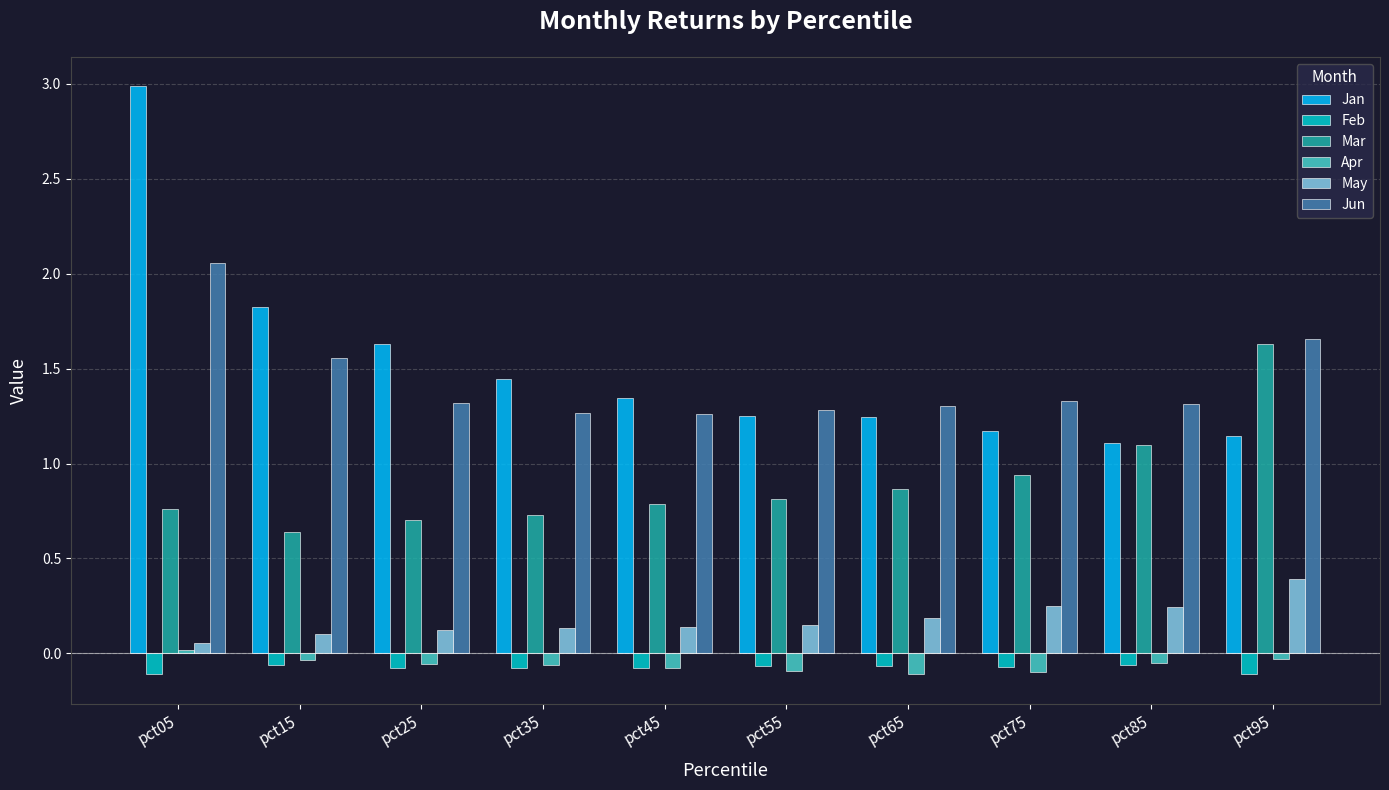

Between pct45 and pct95, which series saw the biggest shift?

Mar